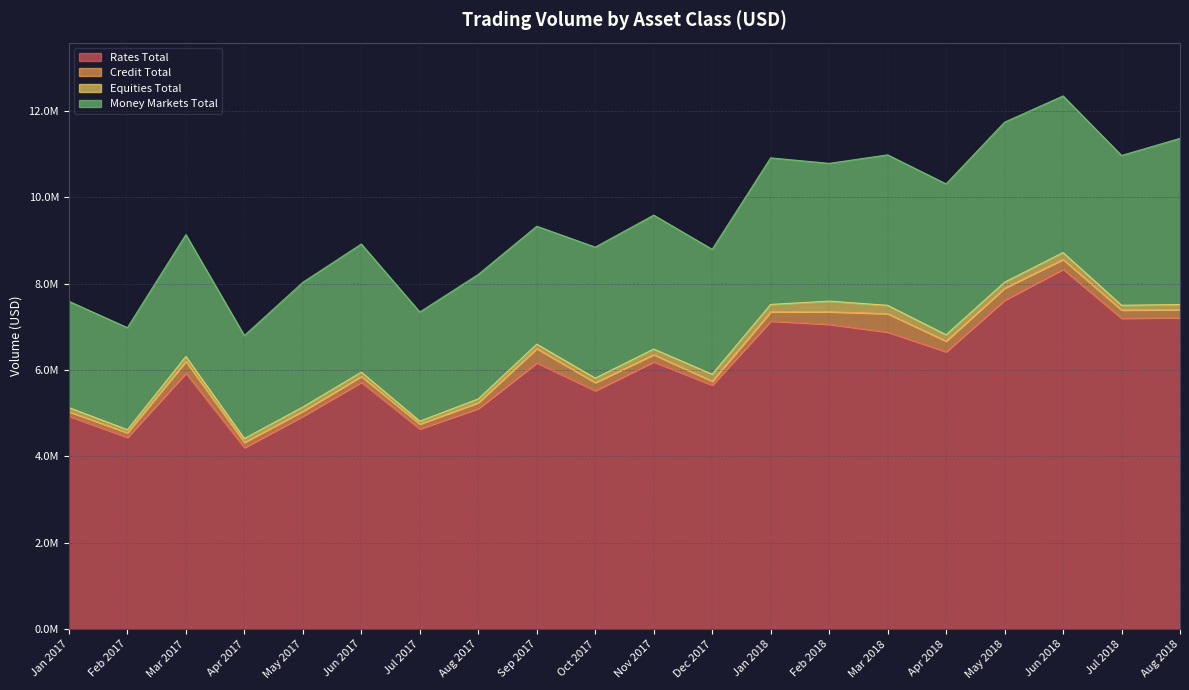

Where is Rates Total nearest to the value 6273031?

Nov 2017